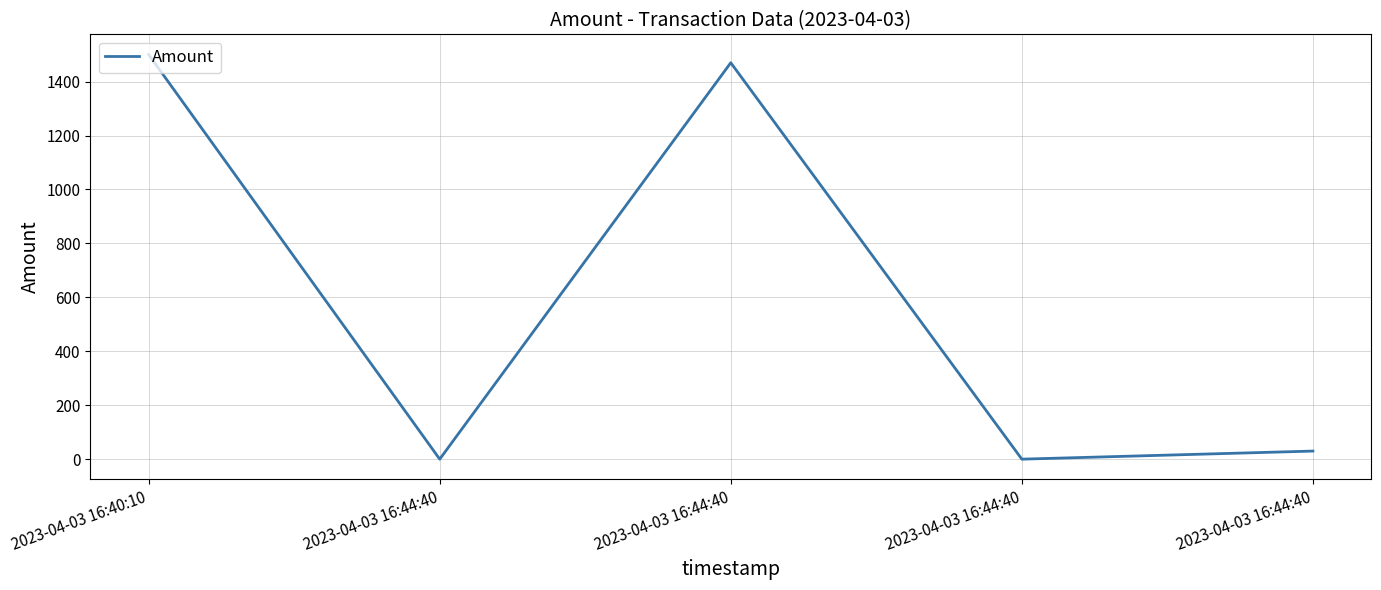

The value at 2023-04-03 16:44:40 is 2531.2. True or false?

False